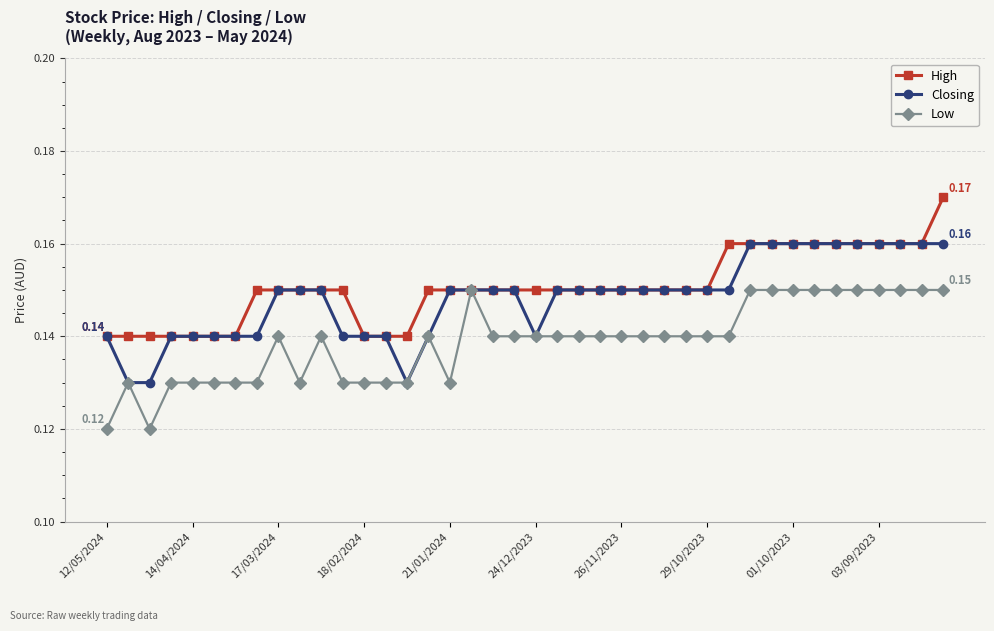

At how many categories does at least one series exceed 0?

40